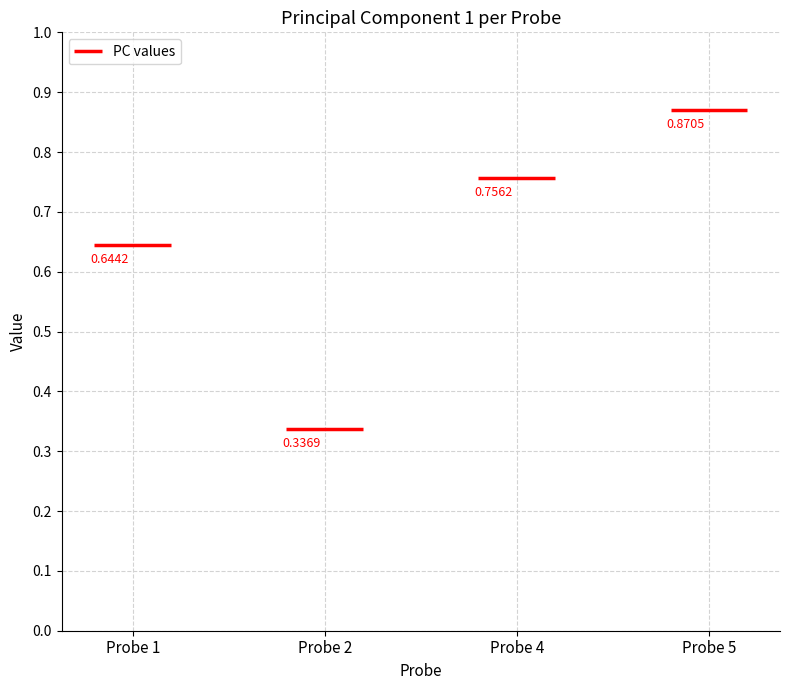

What is the minimum value shown in the chart?

0.3